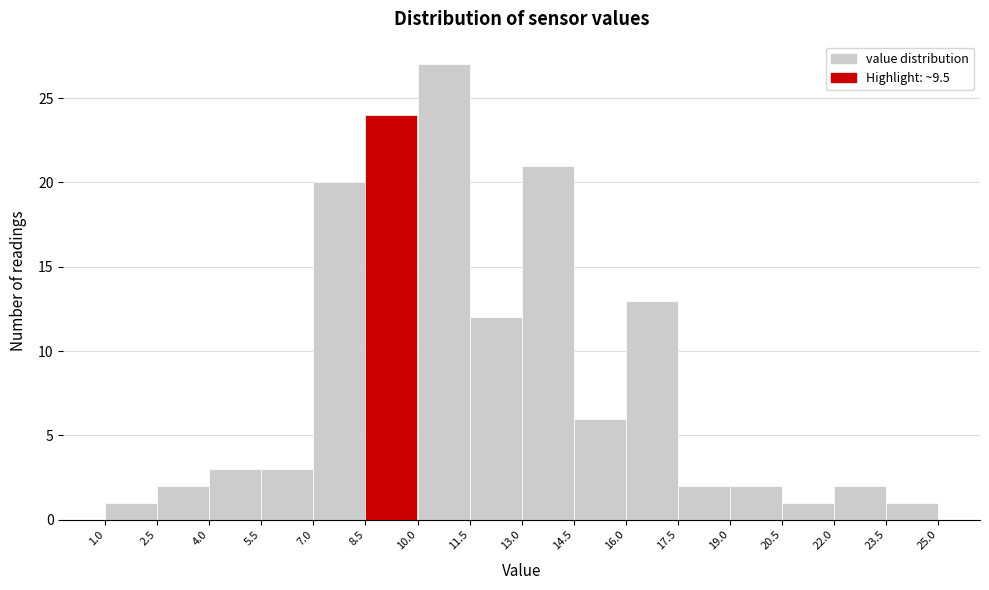

Reading left to right, list every bar in this chart as the range it spans on the x-axis followed by its height. The values are not printed on the chart, so give them approximately, as read against the axis.

1.0 to 2.5: 1
2.5 to 4.0: 2
4.0 to 5.5: 3
5.5 to 7.0: 3
7.0 to 8.5: 20
8.5 to 10.0: 24
10.0 to 11.5: 27
11.5 to 13.0: 12
13.0 to 14.5: 21
14.5 to 16.0: 6
16.0 to 17.5: 13
17.5 to 19.0: 2
19.0 to 20.5: 2
20.5 to 22.0: 1
22.0 to 23.5: 2
23.5 to 25.0: 1